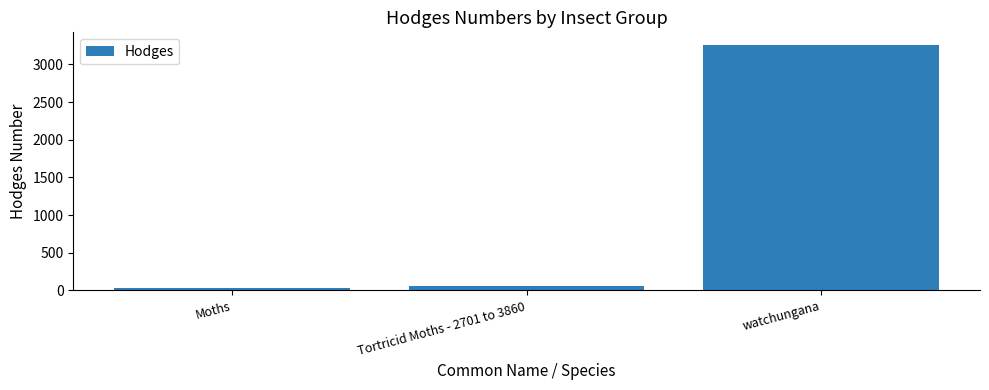

Read the value at watchungana.

3261.0